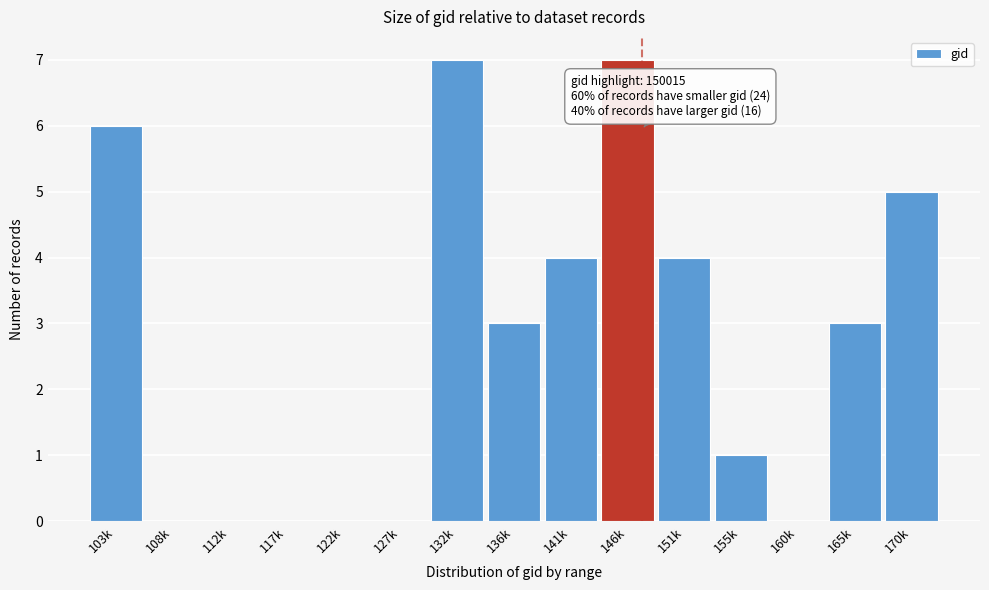

Reading left to right, transcribe all the data shown in this chart.

103k=6	108k=0	112k=0	117k=0	122k=0	127k=0	132k=7	136k=3	141k=4	146k=7	151k=4	155k=1	160k=0	165k=3	170k=5